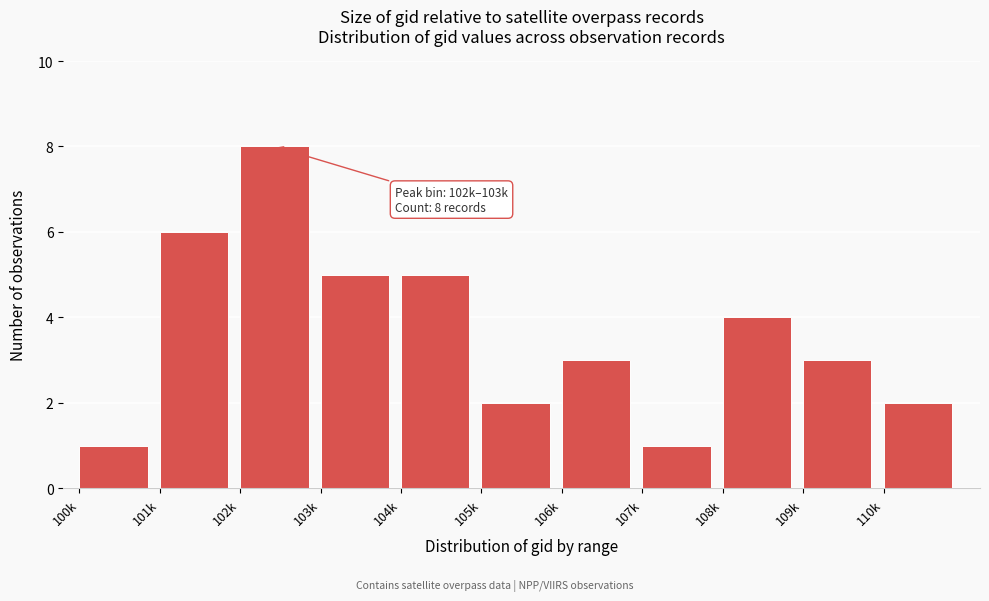

Reading right to left, transcribe all the data shown in this chart.

110k=2	109k=3	108k=4	107k=1	106k=3	105k=2	104k=5	103k=5	102k=8	101k=6	100k=1